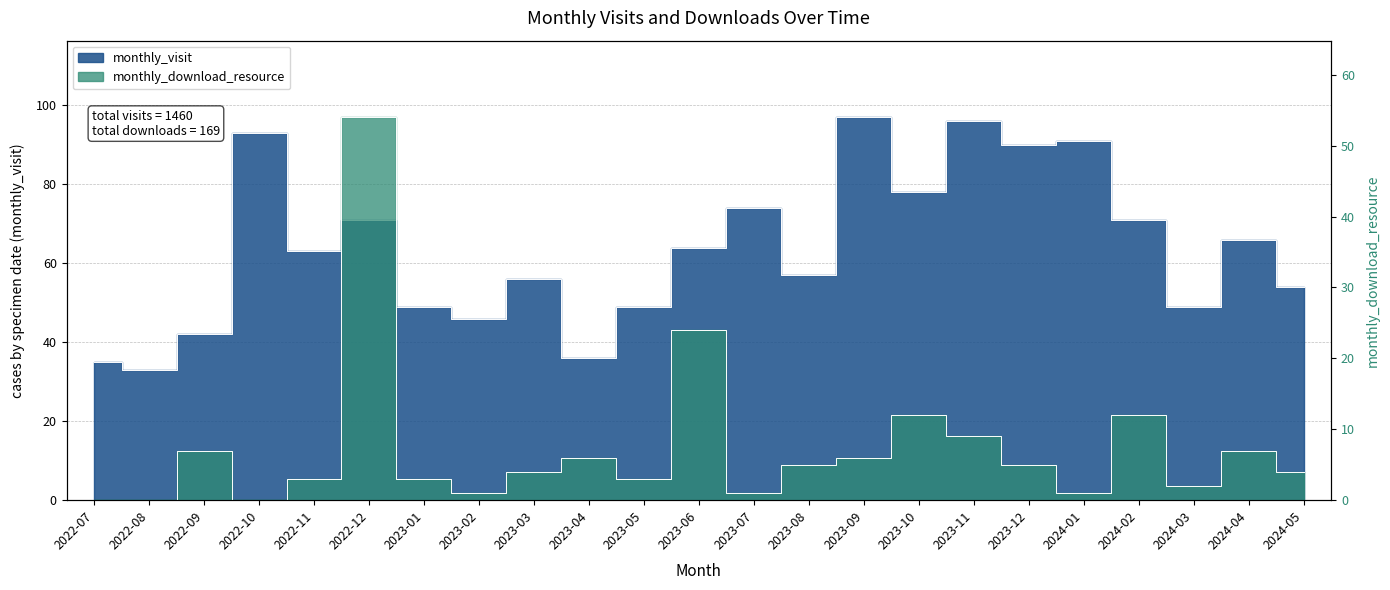

What is the sum of the monthly_visit values at 2023-04 and 2023-11?

132